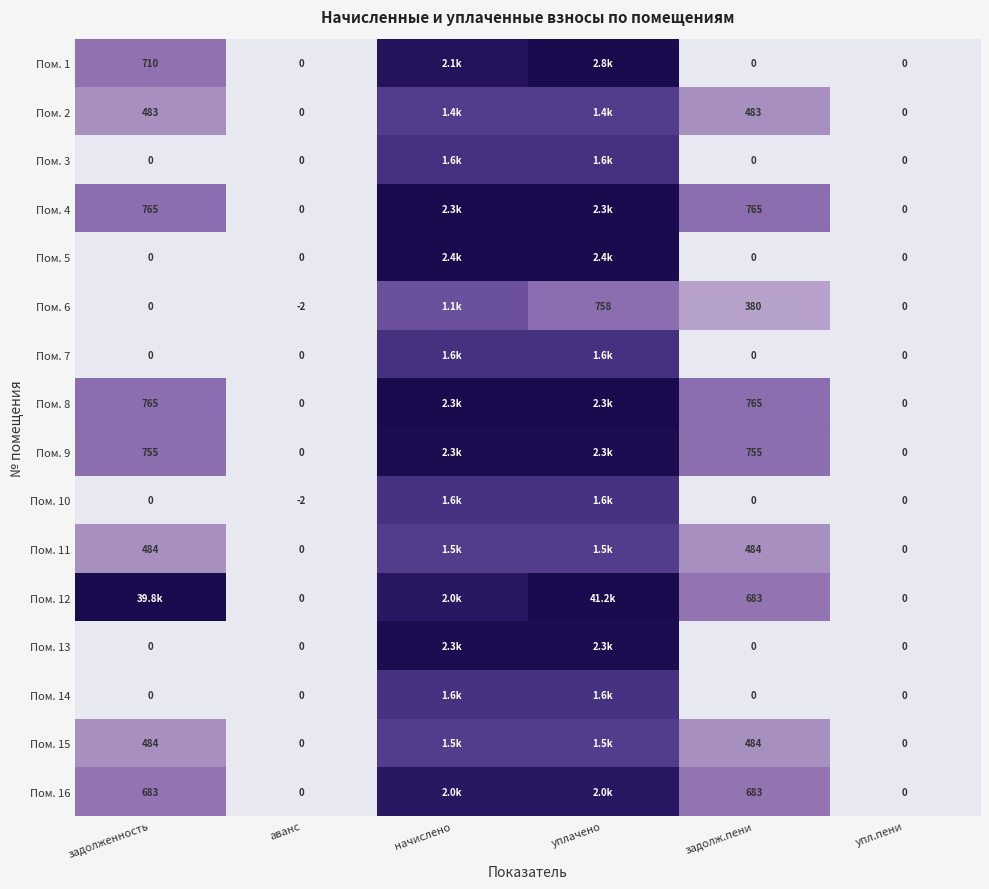

Is it true that Пом. 9 equals -1343.5 at упл.пени?

False